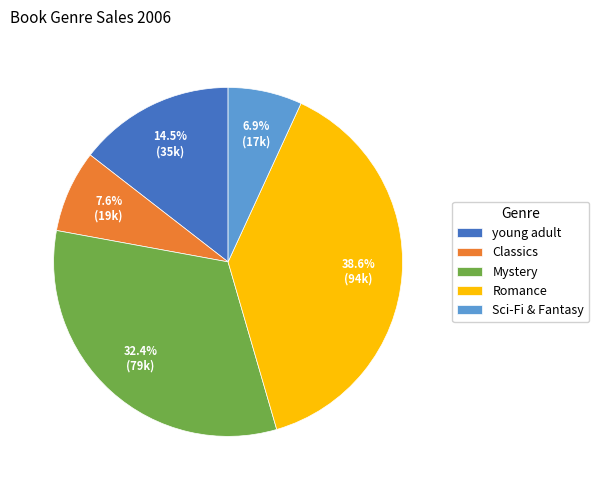

True or false: Romance accounts for 27% of the total.

False